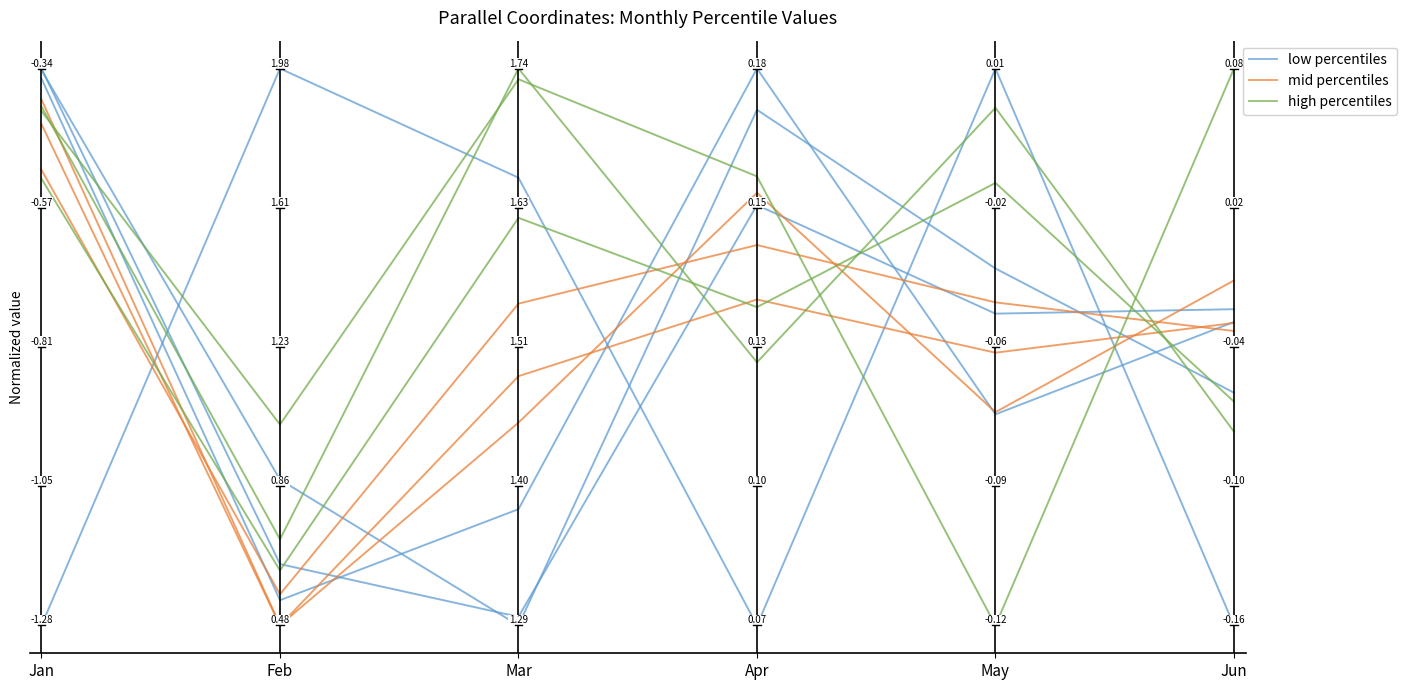

What is the difference between the maximum and second lowest values in the mid percentiles series?

0.6